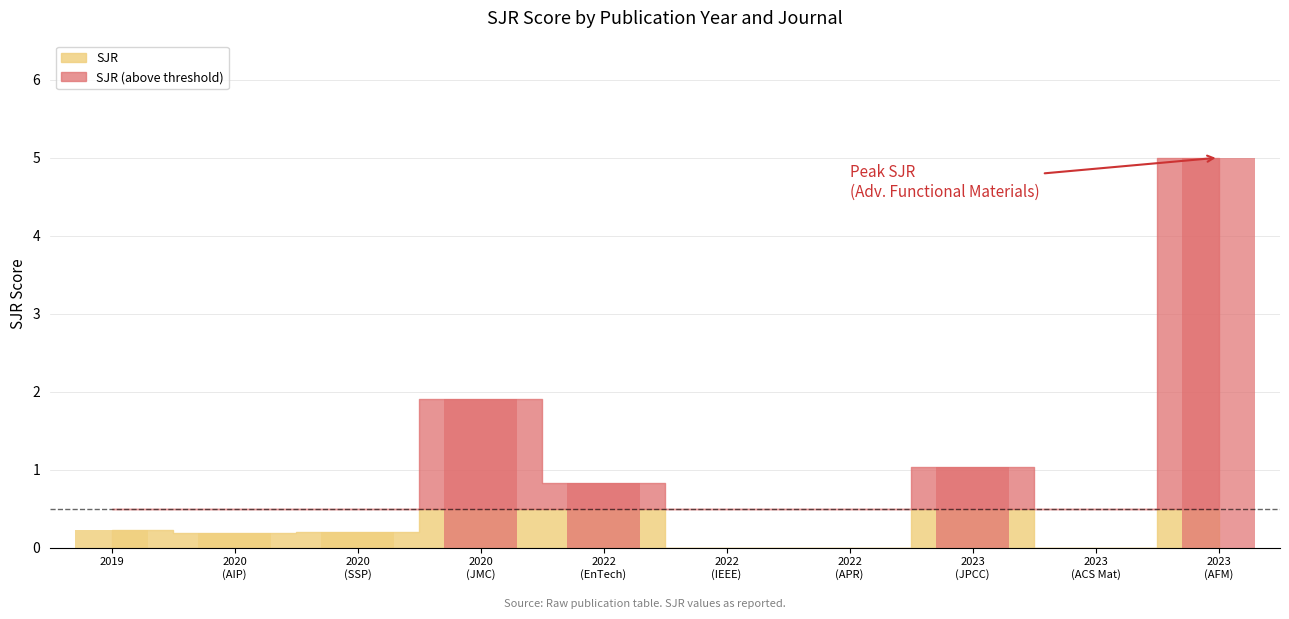

Reading left to right, extract all data points from this chart.

0.2	0.2	0.2	1.9	0.8	0.0	0.0	1.0	0.0	5.0